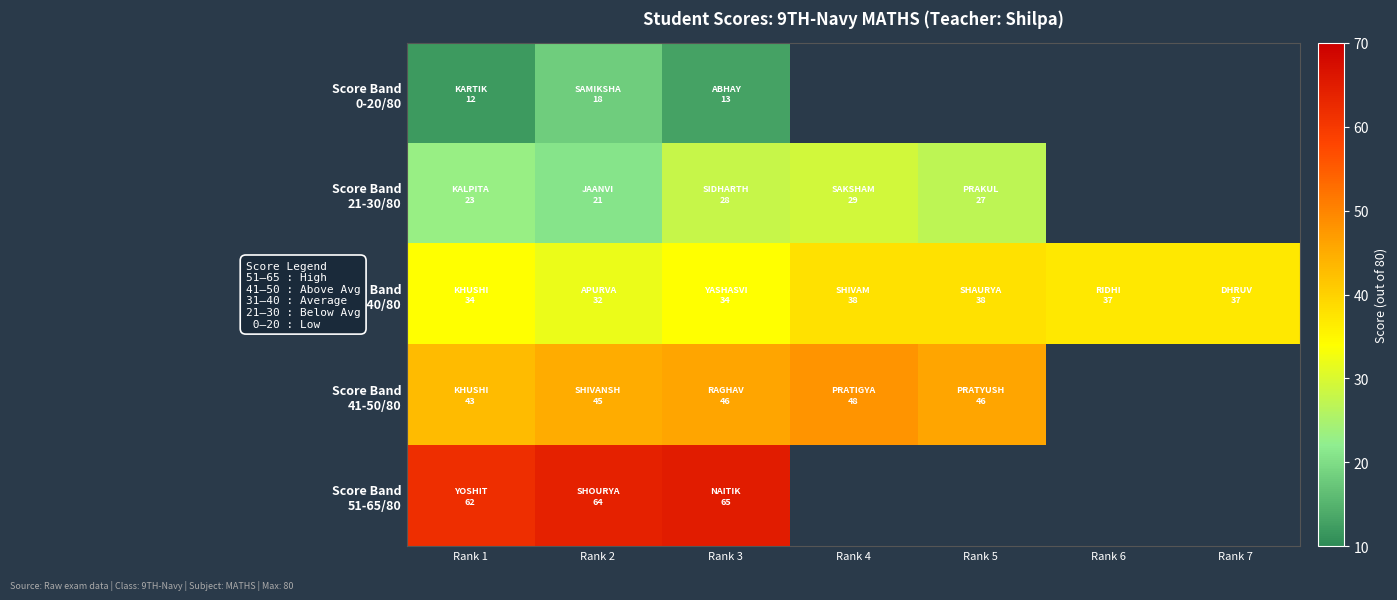

How many Score Band 31-40/80 values are between 34 and 38?

6